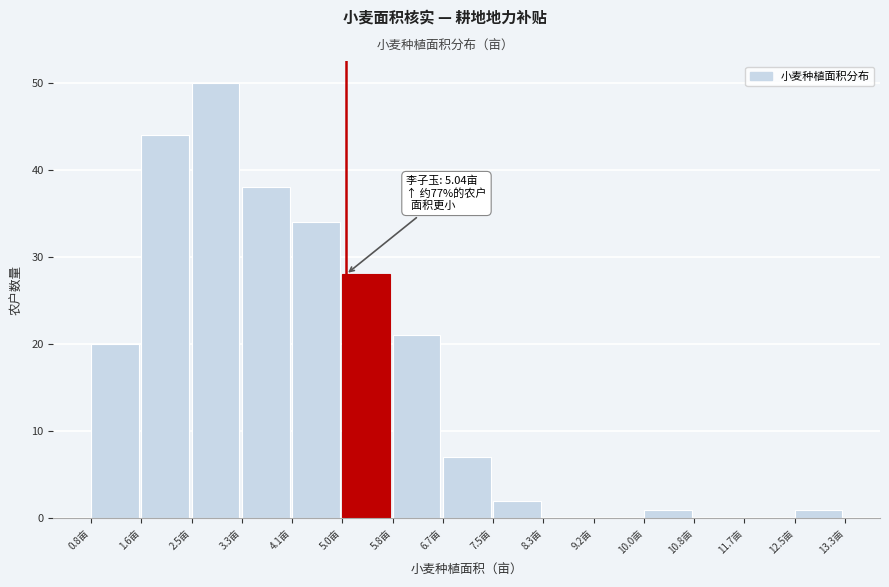

Over which range of the x-axis is the bar tallest?

2.5 to 3.3